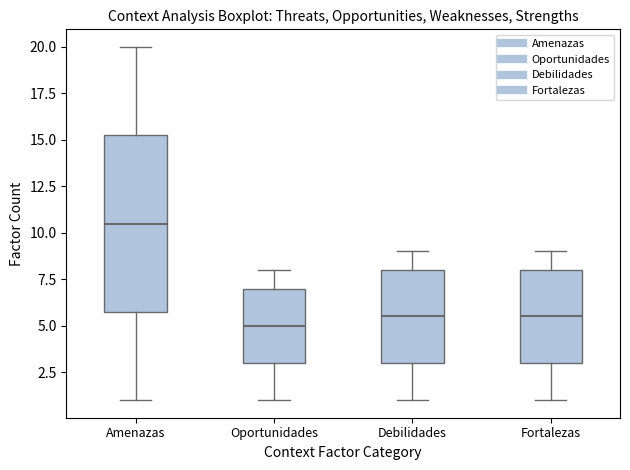

Comparing the boxes themselves (not the whiskers), which one is the tallest?

Amenazas